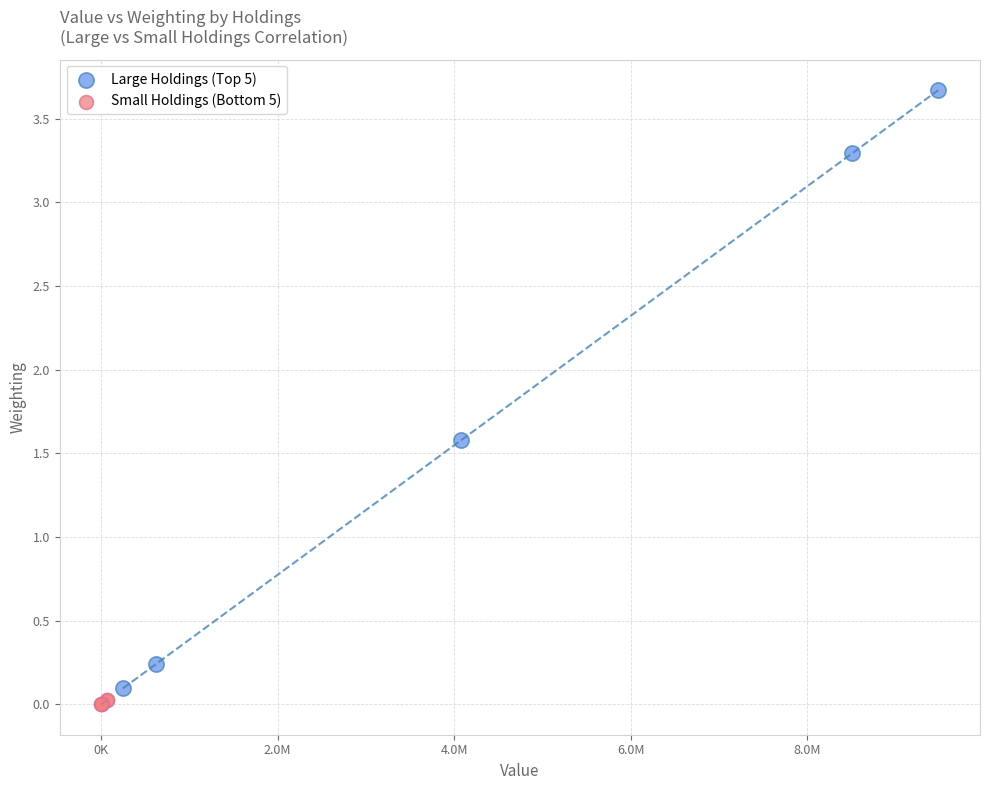

What are all the series names shown in the legend?

Large Holdings (Top 5), Small Holdings (Bottom 5)